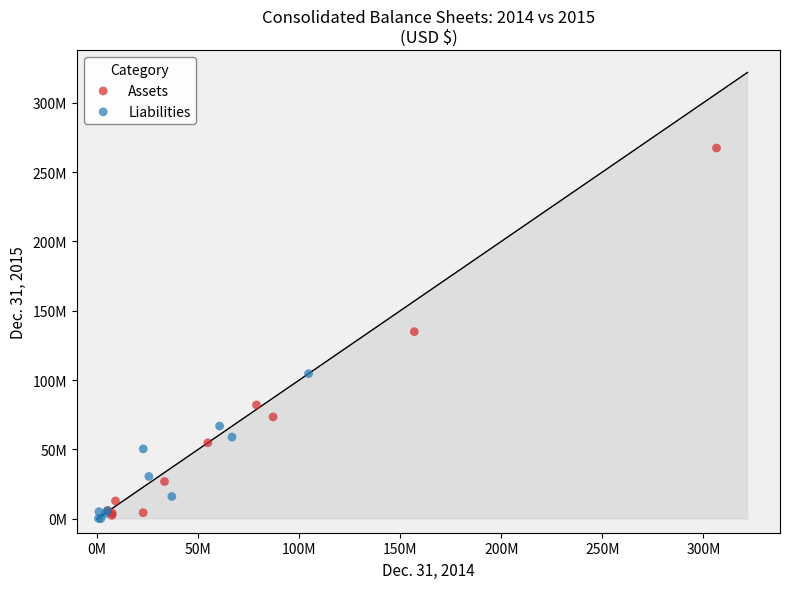

Which series contains the highest Y value?

Assets